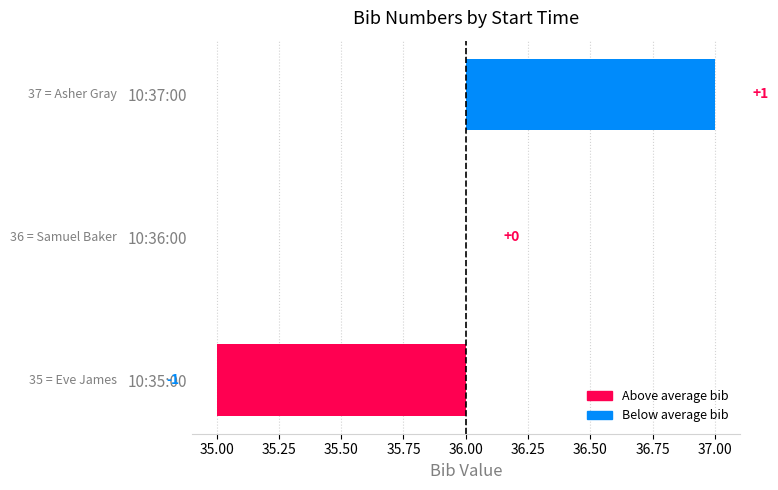

What is the difference between the maximum and second lowest values?

1